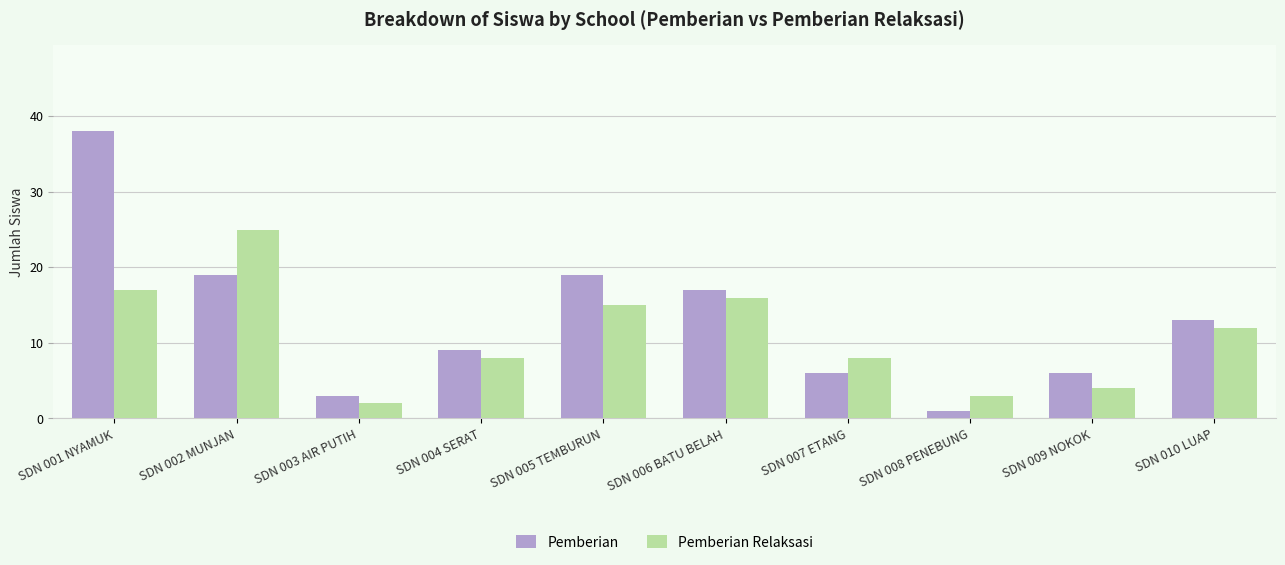

How many values in the Pemberian series are below 13?

5